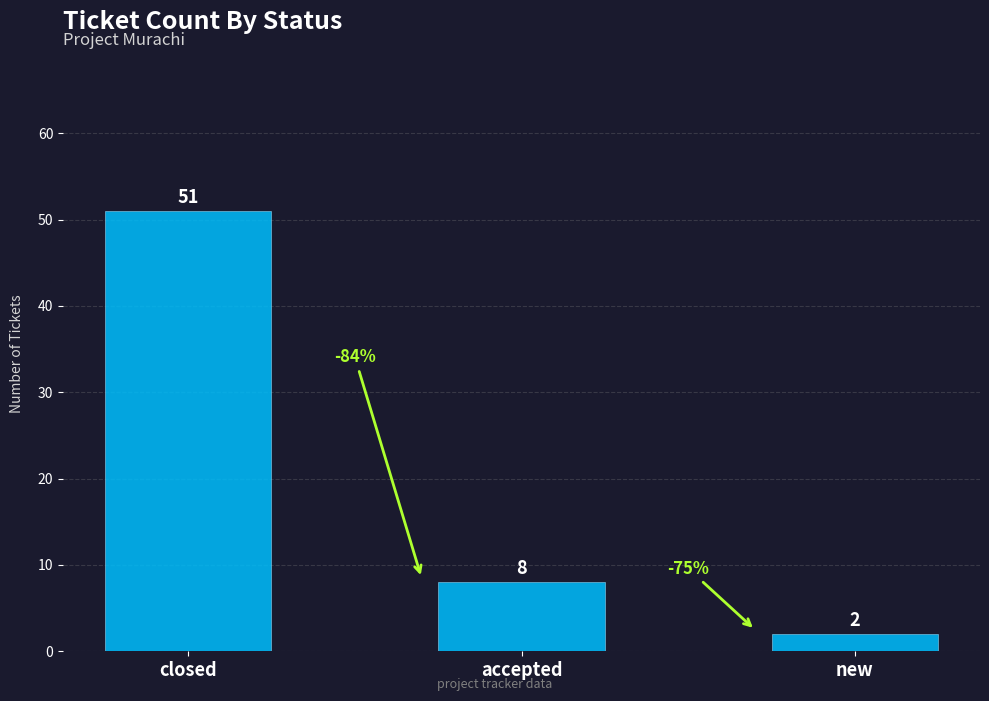

What is the difference between the values at closed and new?

49